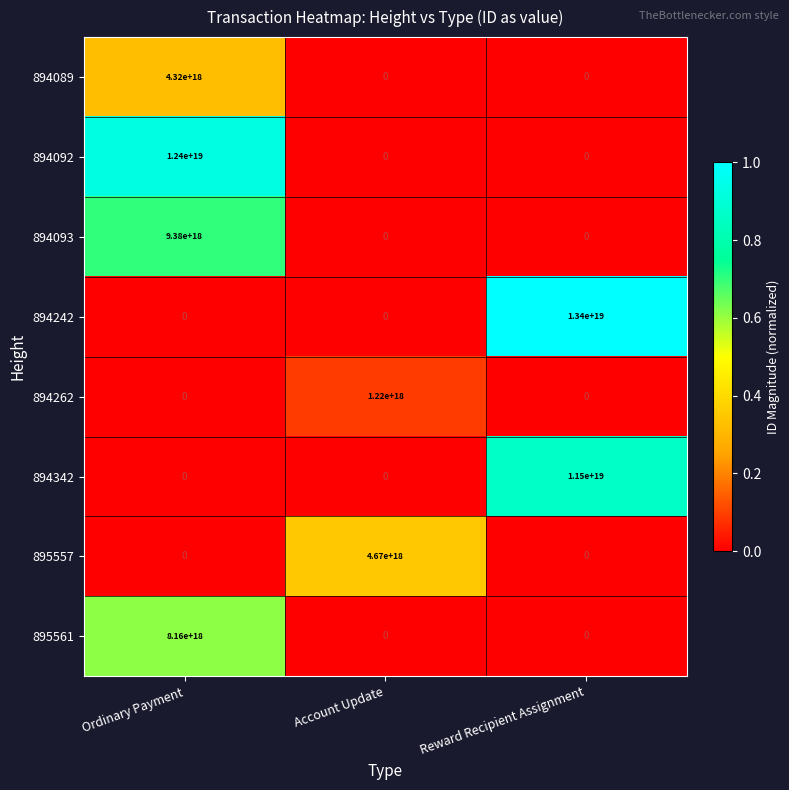

At which category does the chart reach its peak across all series?

Reward Recipient Assignment